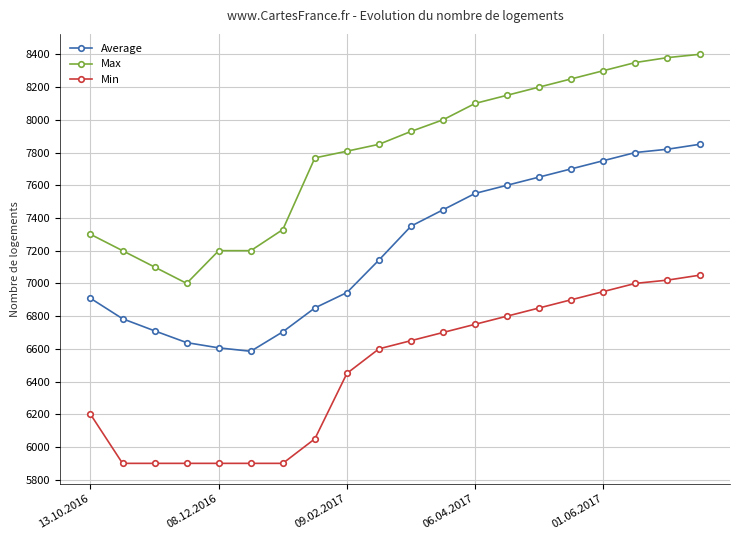

What are all the series names shown in the legend?

Average, Max, Min